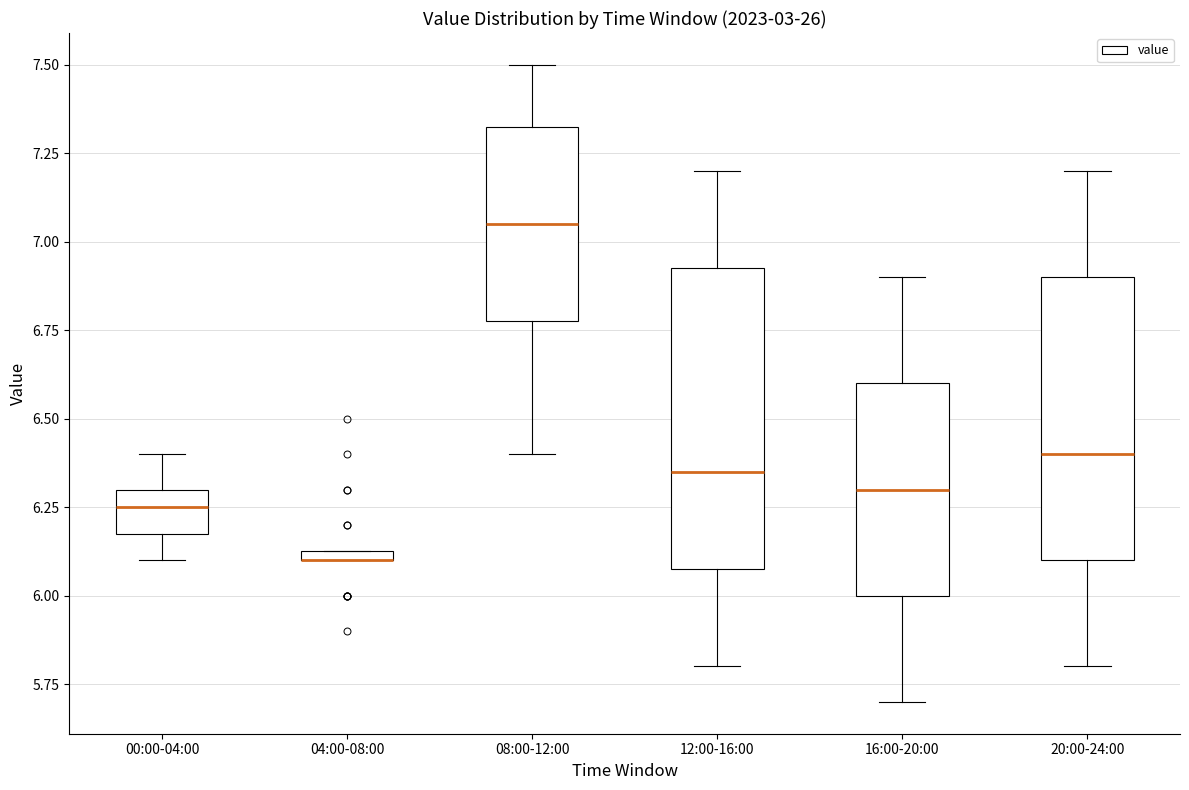

Comparing the boxes themselves (not the whiskers), which one is the tallest?

12:00-16:00